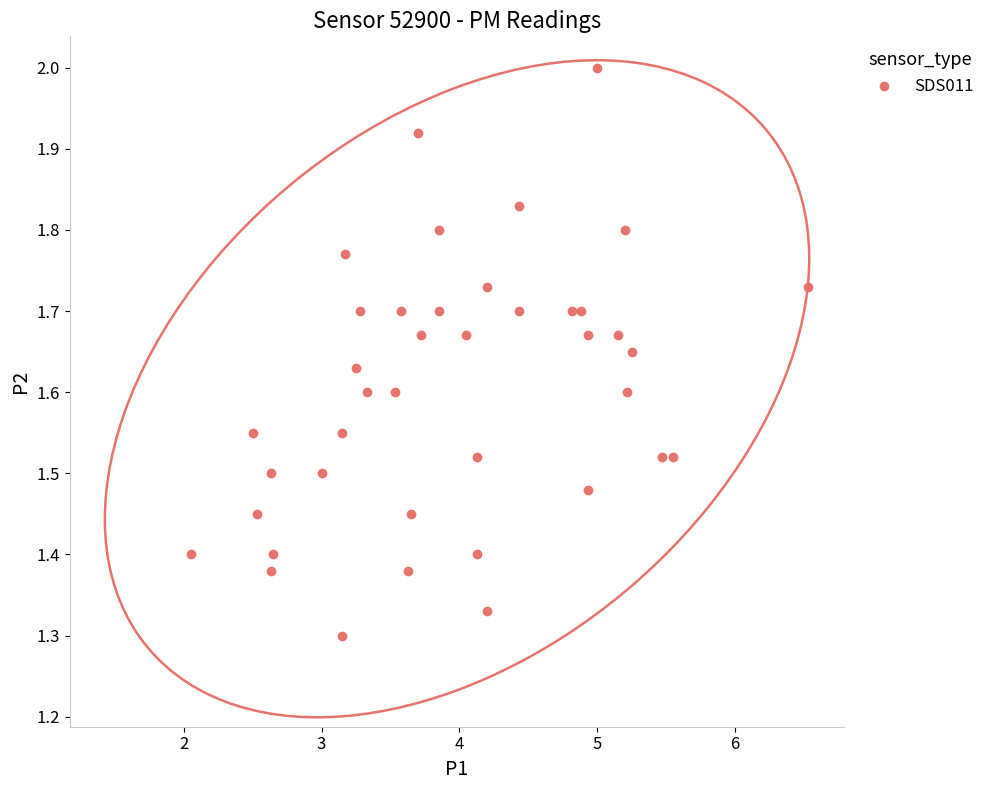

What is the range of X values (max minus min)?

4.5